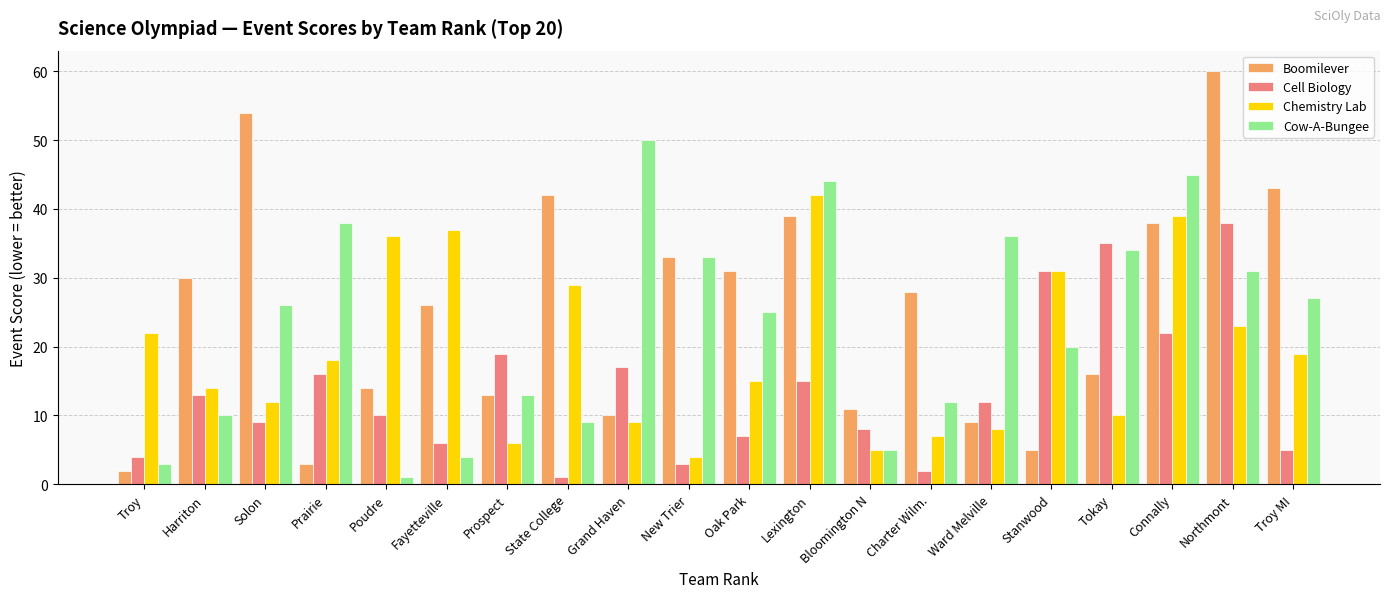

The value of Chemistry Lab at Troy MI is 19. True or false?

True